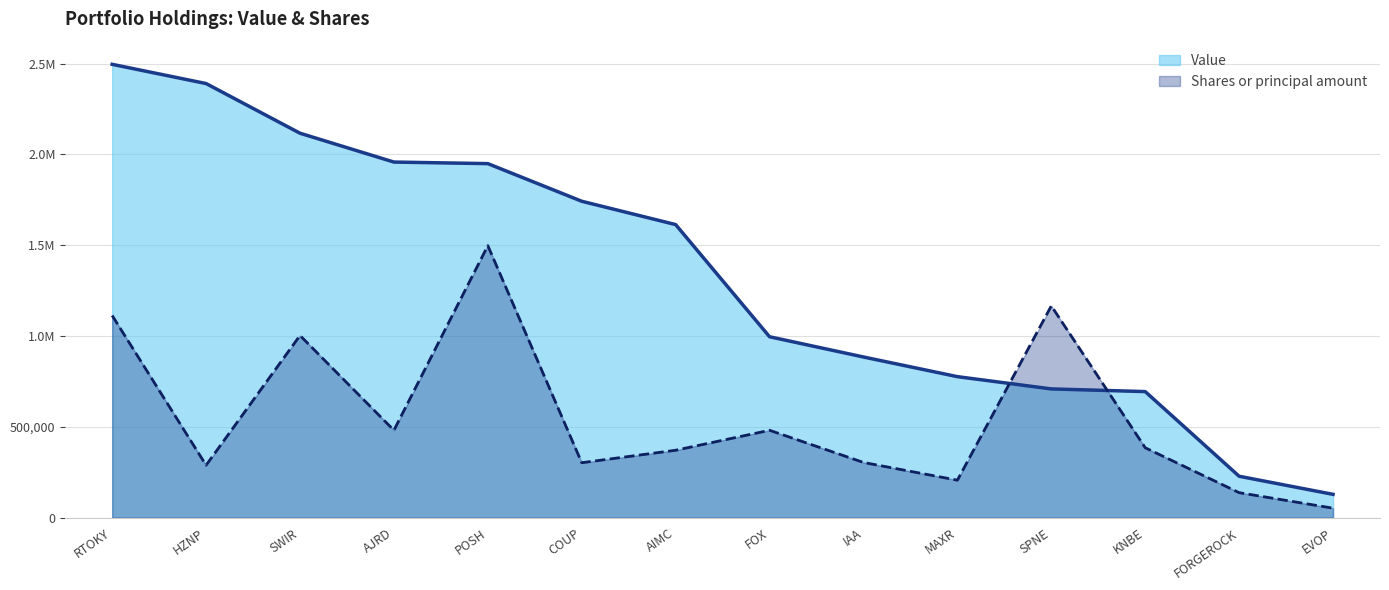

What is the label of the 11th point from the right?

AJRD